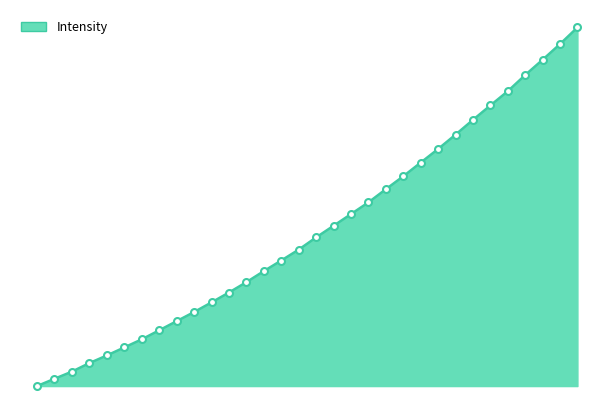

How many lines are shown in the chart?

1